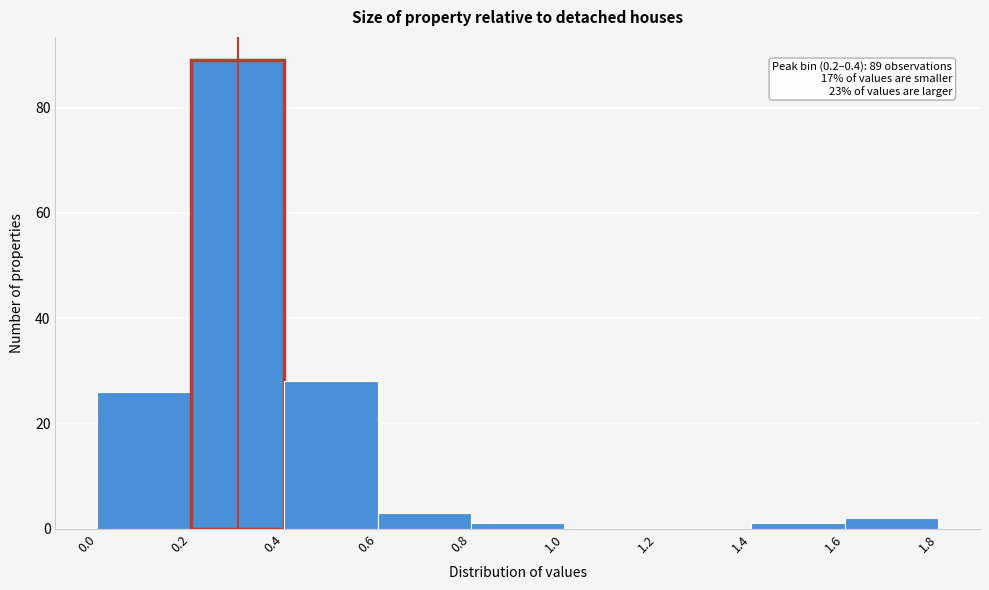

Which range on the x-axis has the tallest bar?

0.2 to 0.4